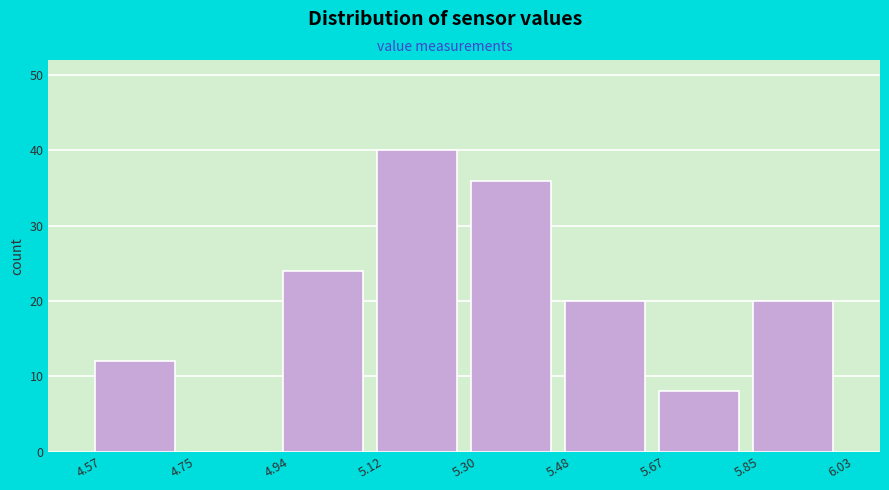

Which range on the x-axis has the tallest bar?

5.12 to 5.30